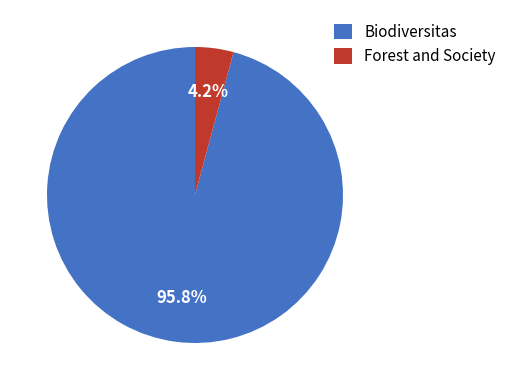

Which has a higher value, Forest and Society or Biodiversitas?

Biodiversitas